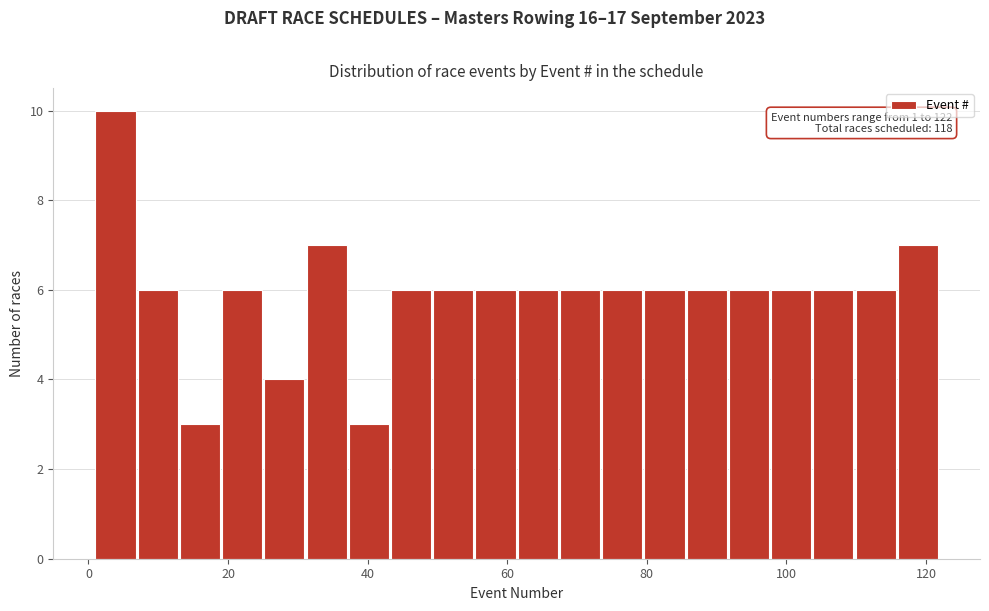

Around what value on the x-axis is the tallest bar? Give the approximate position of its centre, as read against the axis.

4